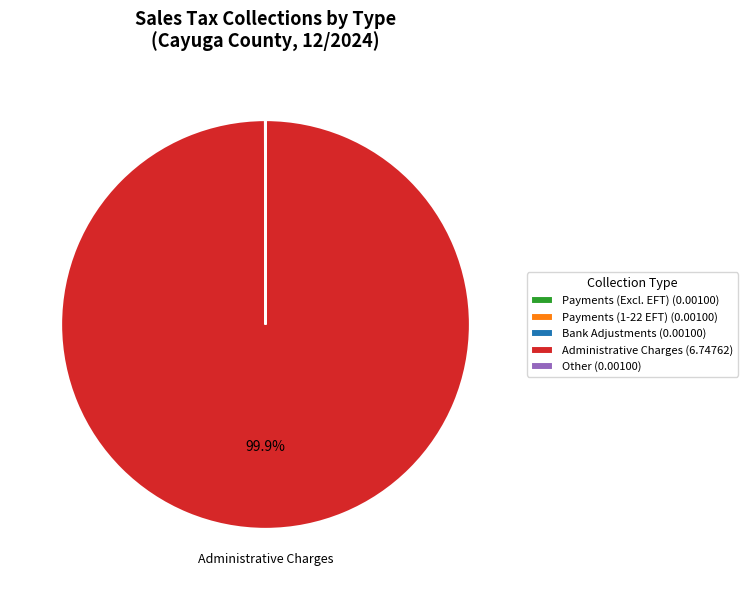

Is there a majority slice in this chart?

Yes